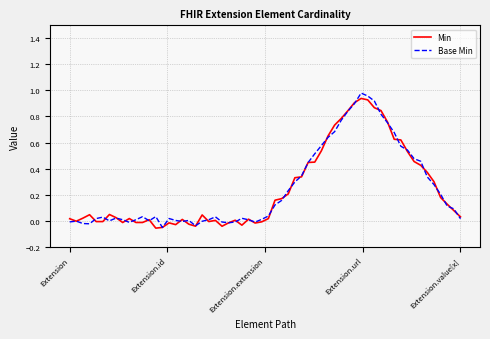

What are all the series names shown in the legend?

Min, Base Min